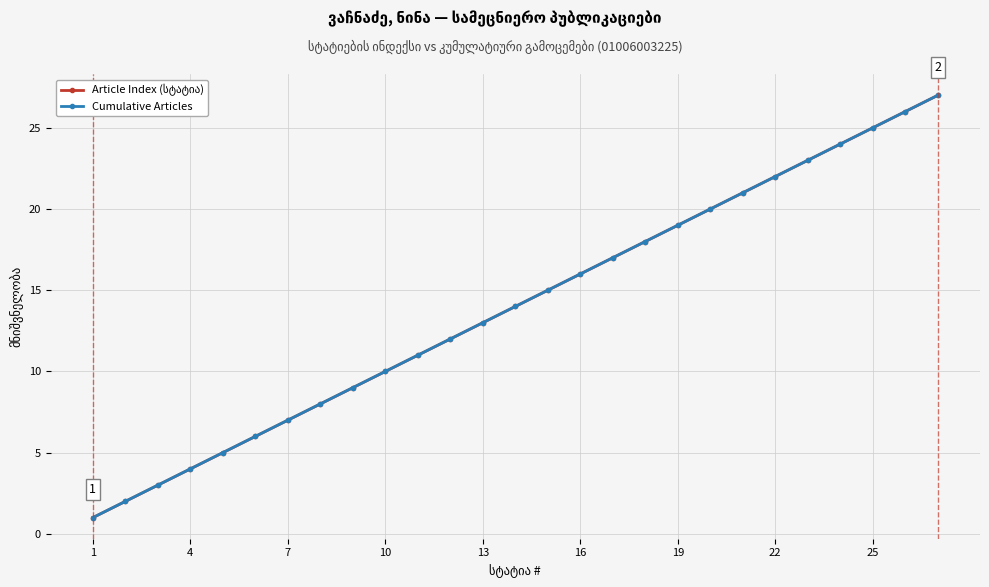

Is this an area chart (filled region under the line)?

No